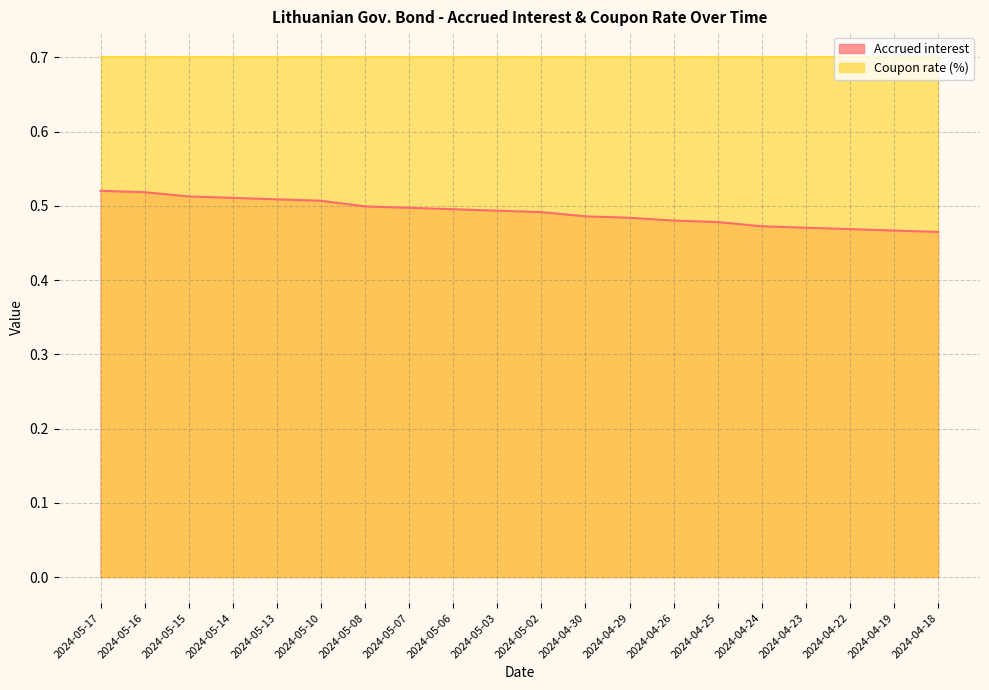

Reading left to right, extract all data points from this chart.

0.5	0.5	0.5	0.5	0.5	0.5	0.5	0.5	0.5	0.5	0.5	0.5	0.5	0.5	0.5	0.5	0.5	0.5	0.5	0.5